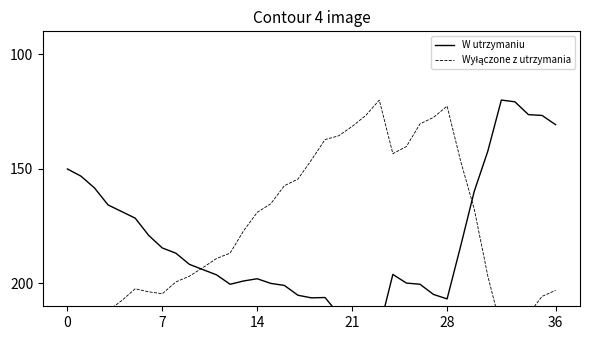

How many series are shown in this chart?

2